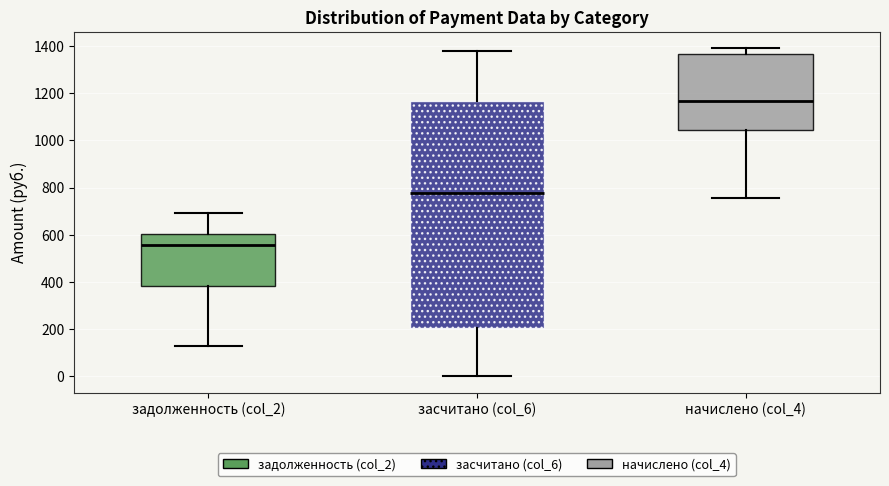

Reading left to right, read every box against the y-axis: the position of its median line, the range the box covers, and the ends of its whiskers. The values are not printed on the chart, so give them approximately, as read against the axis.

задолженность (col_2): median 560, box 380 to 600, whiskers 120 to 700
засчитано (col_6): median 780, box 200 to 1160, whiskers 0 to 1380
начислено (col_4): median 1160, box 1040 to 1360, whiskers 760 to 1380